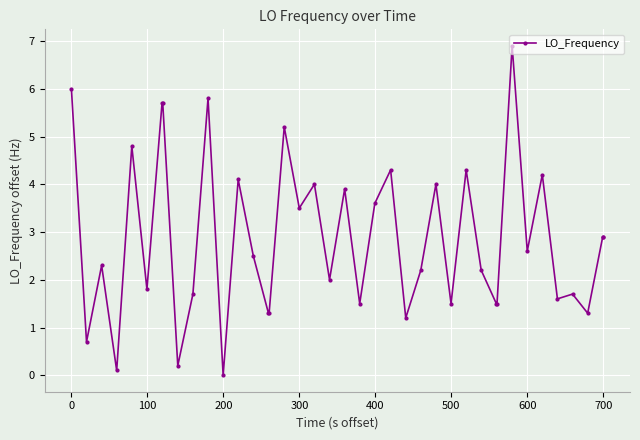

True or false: there are more than 1 points higher than both neighbors.

True